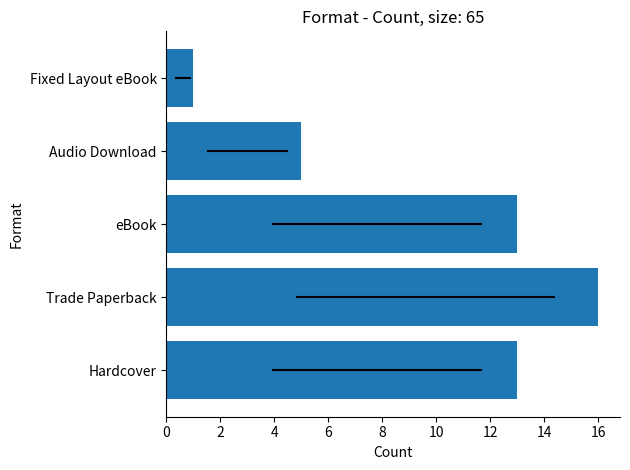

What is the difference between the maximum and second lowest values?

11